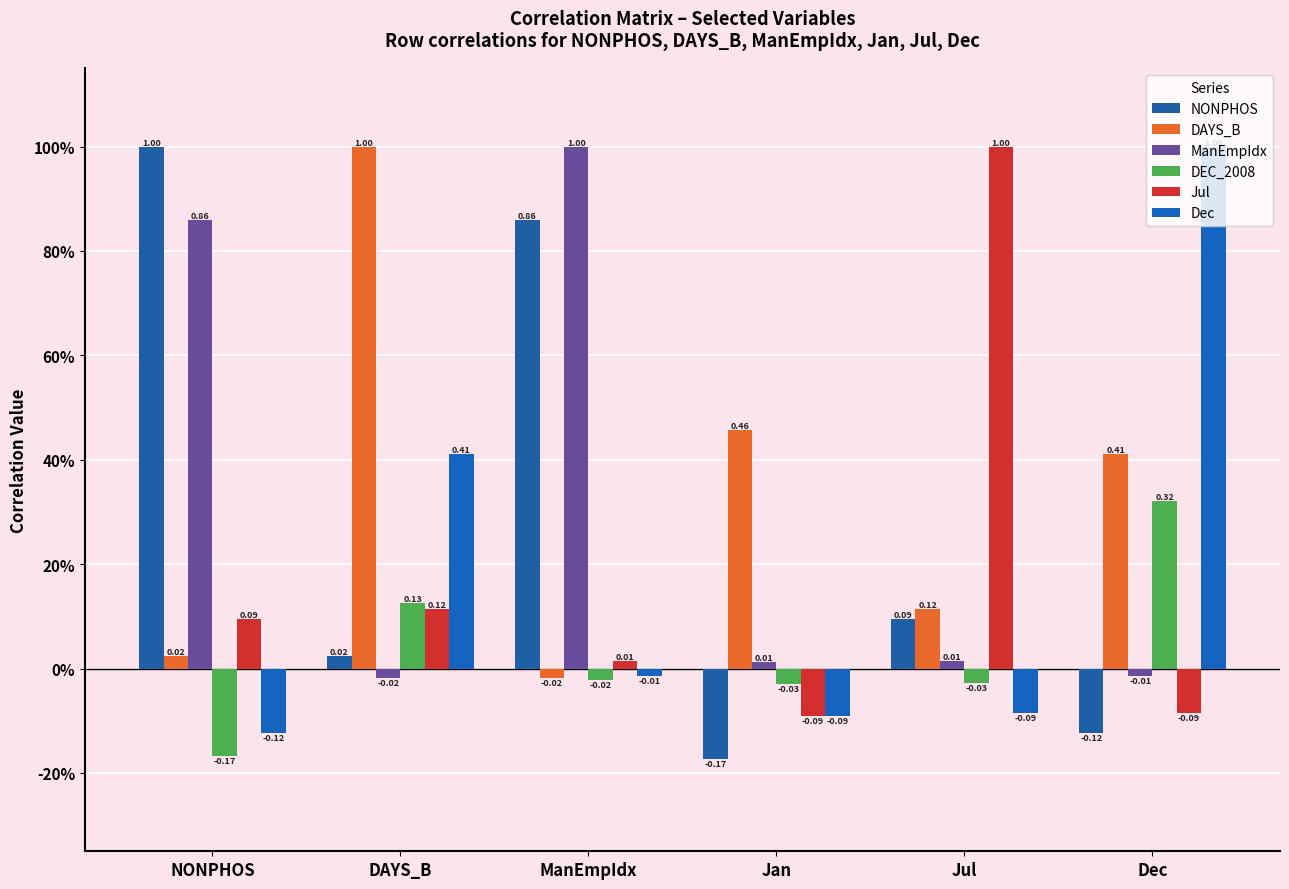

Are the bars grouped side by side (vs. stacked)?

Yes